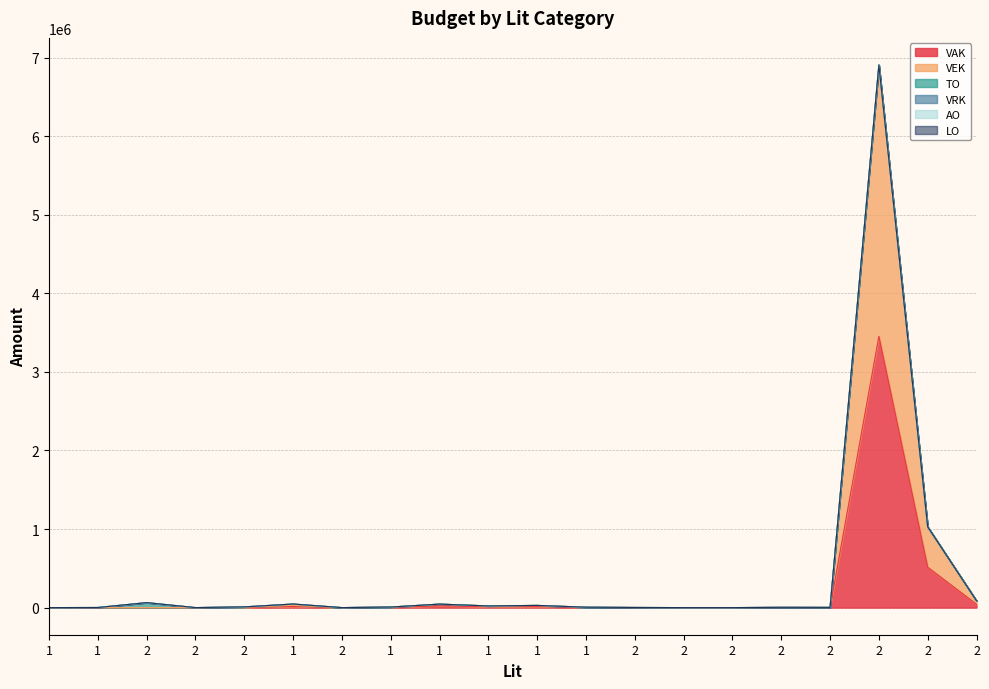

What is the difference between the VEK values at 2 and 2?

3452253